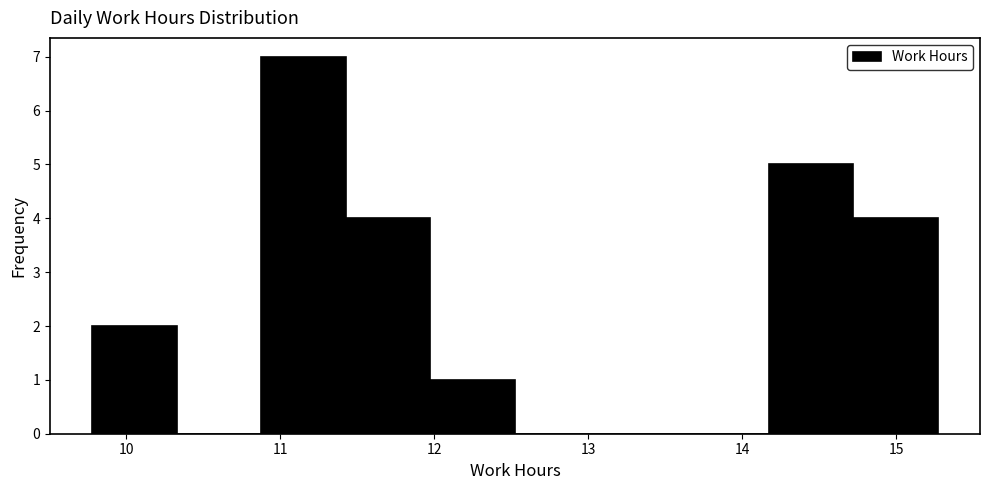

Over which range of the x-axis is the bar tallest?

10.9 to 11.4